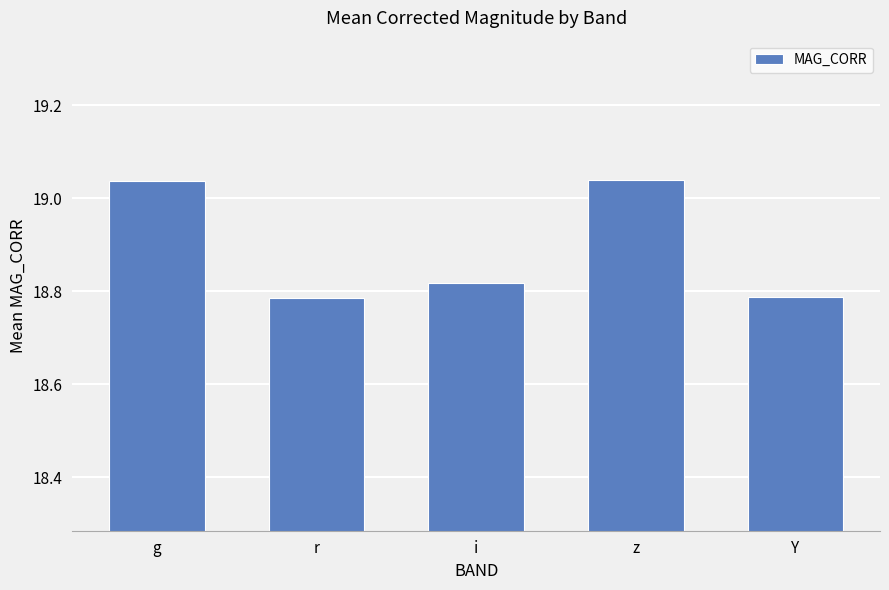

True or false: the data shows 29.2 at r.

False